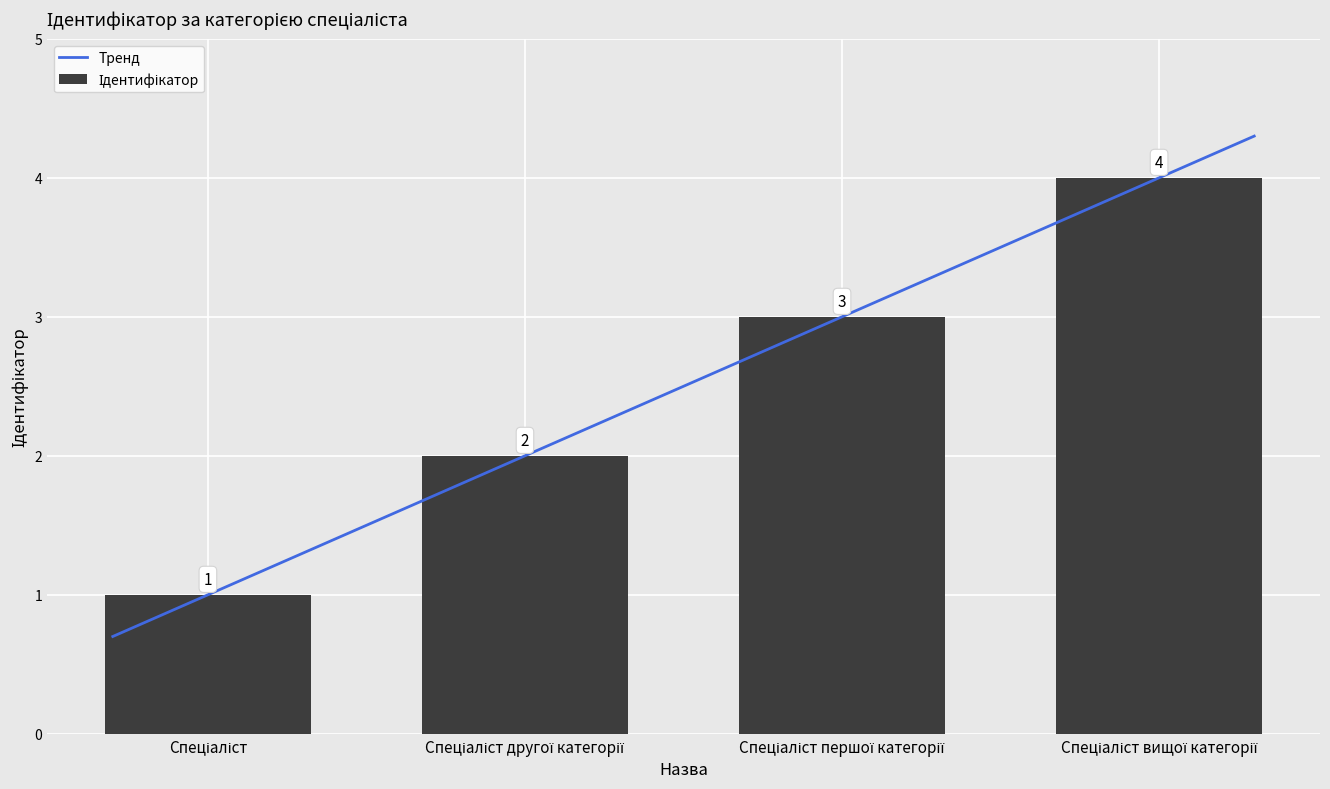

What is the label of the 3rd bar from the left?

Спеціаліст першої категорії